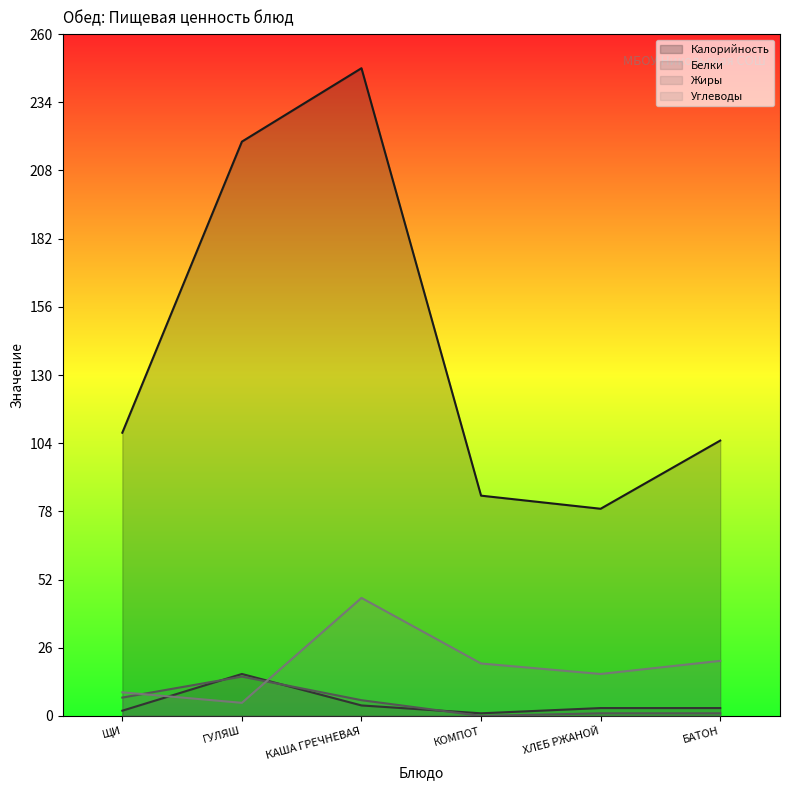

How many positive values does the Жиры series have?

5